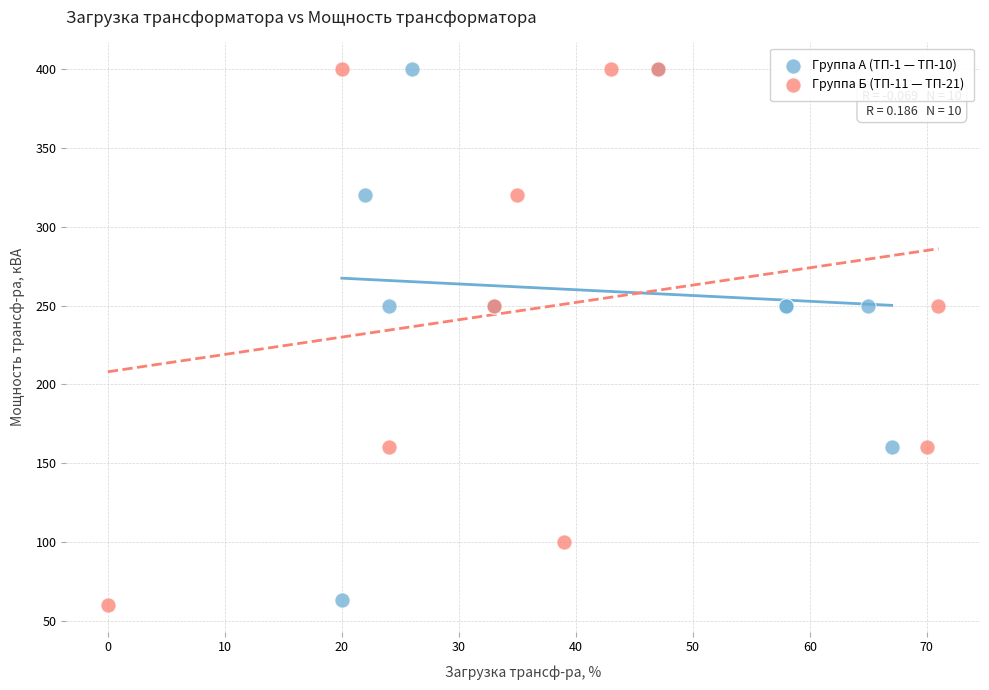

What are all the series names shown in the legend?

Группа А (ТП-1 — ТП-10), Группа Б (ТП-11 — ТП-21)